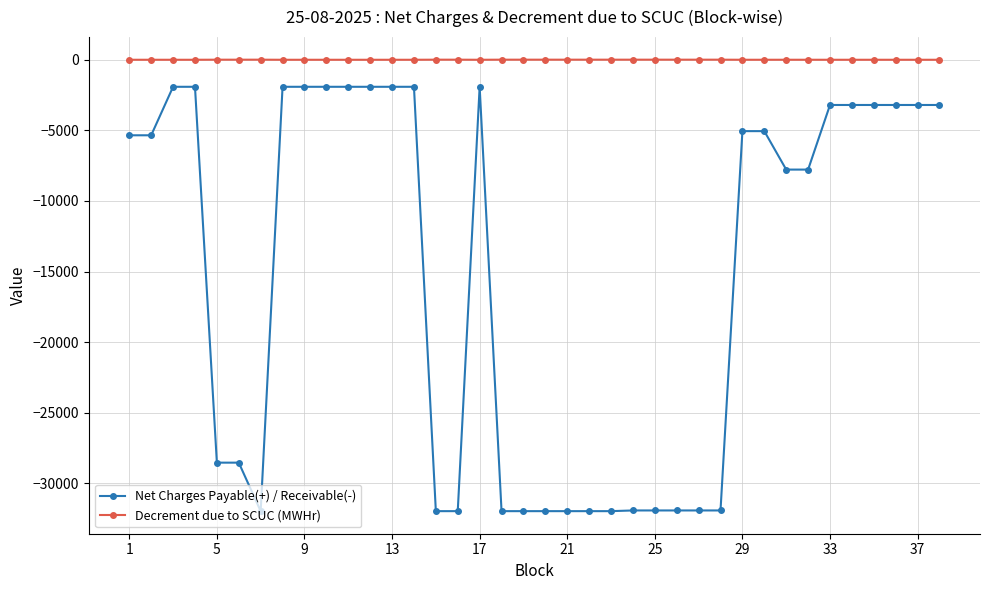

Which series has the largest range (max minus min)?

Net Charges Payable(+) / Receivable(-)